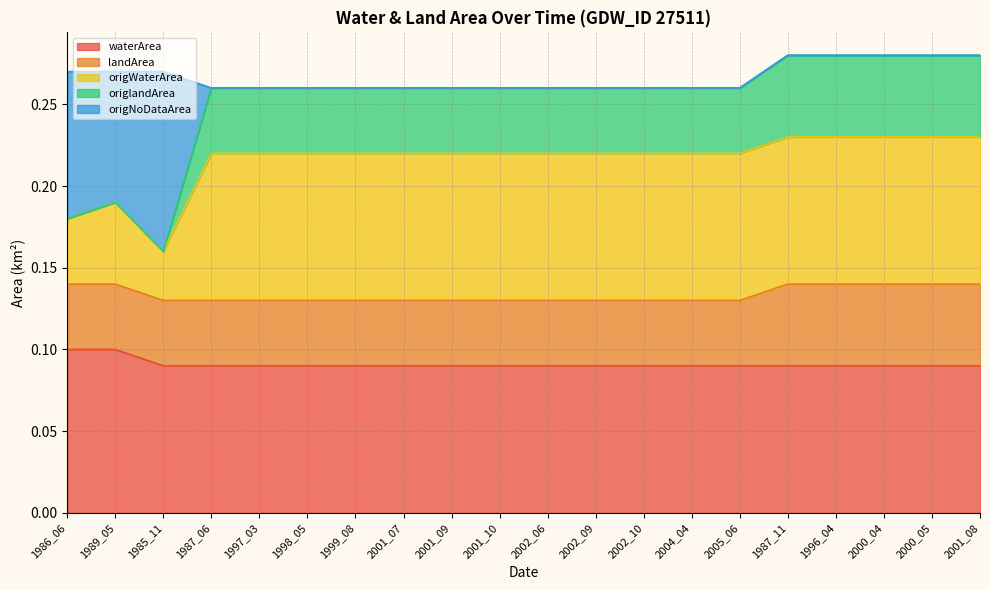

Where is origNoDataArea nearest to the value 0?

1987_06